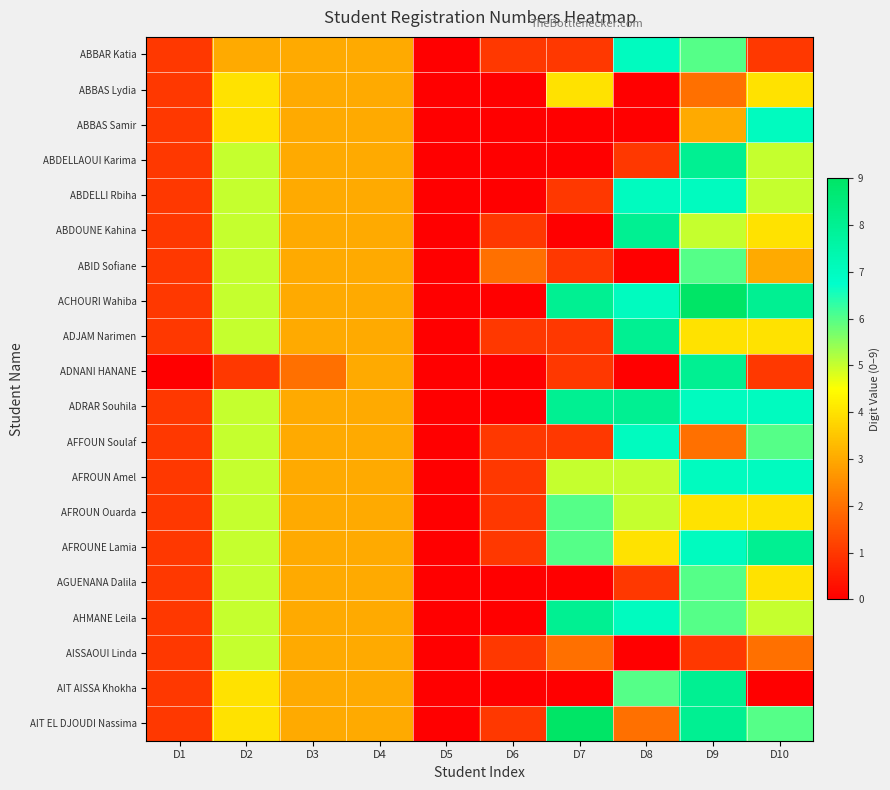

How many categories are shown in the chart?

10